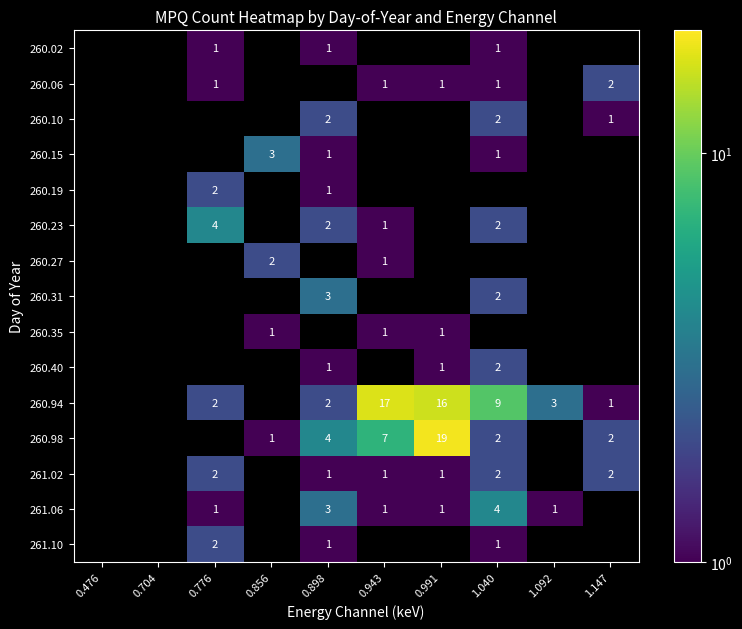

Is the value of 260.94 at 0.898 greater than the value of 260.02 at 0.776?

Yes